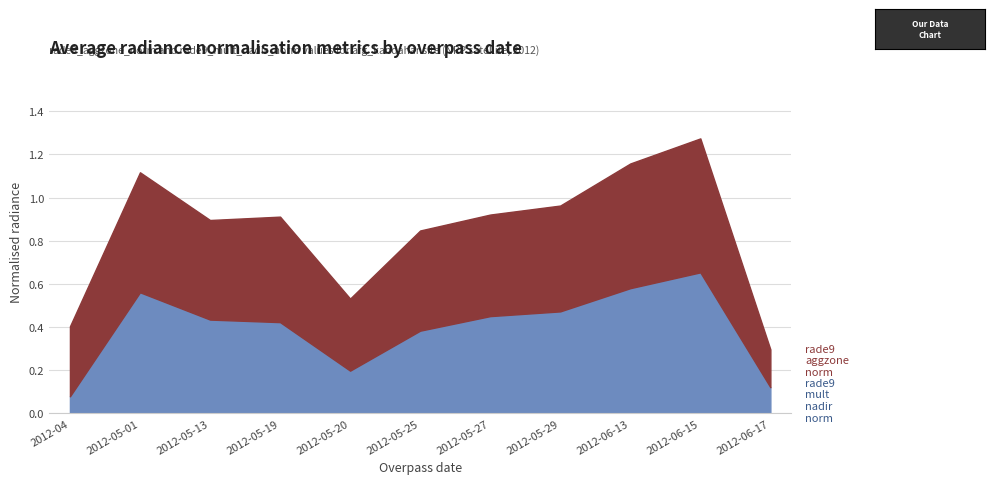

Between 2012-05-25 and 2012-06-13, which is larger?

2012-06-13